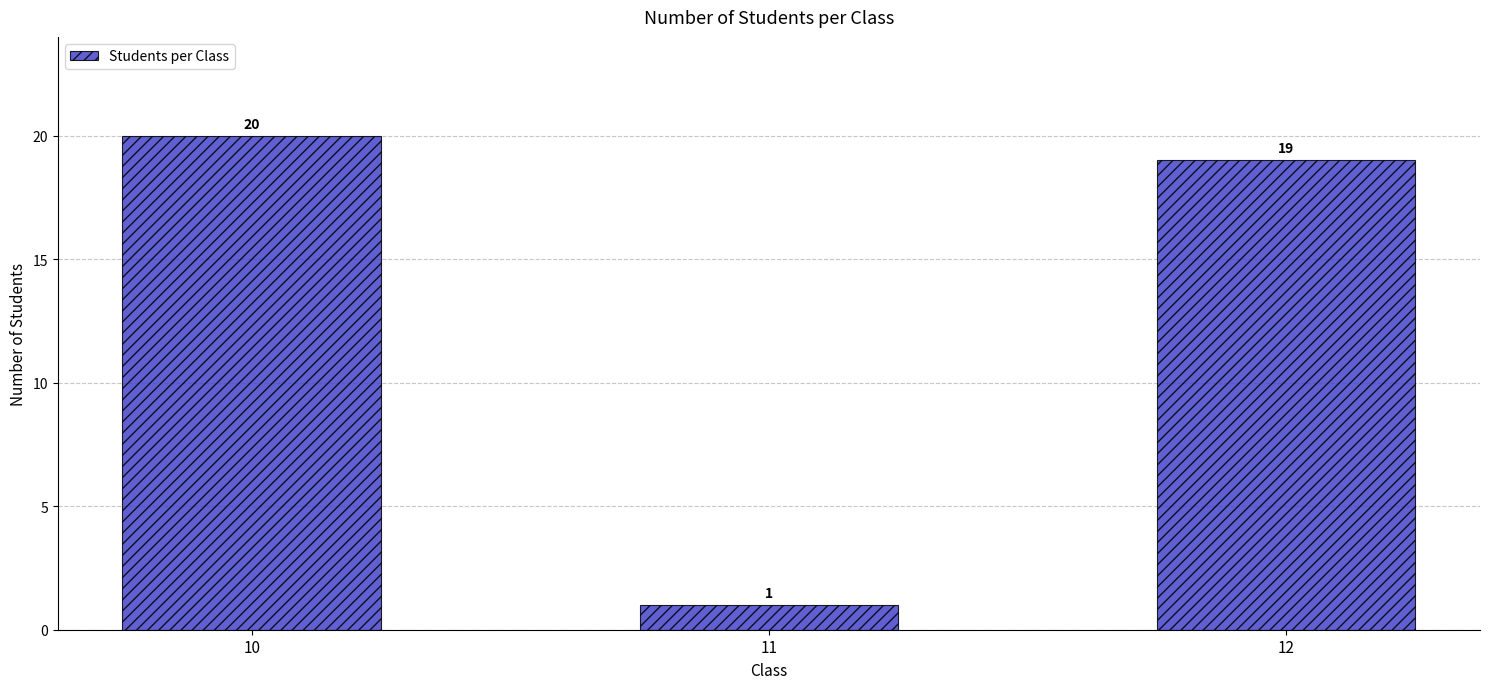

What is the difference between the second highest and minimum values?

18